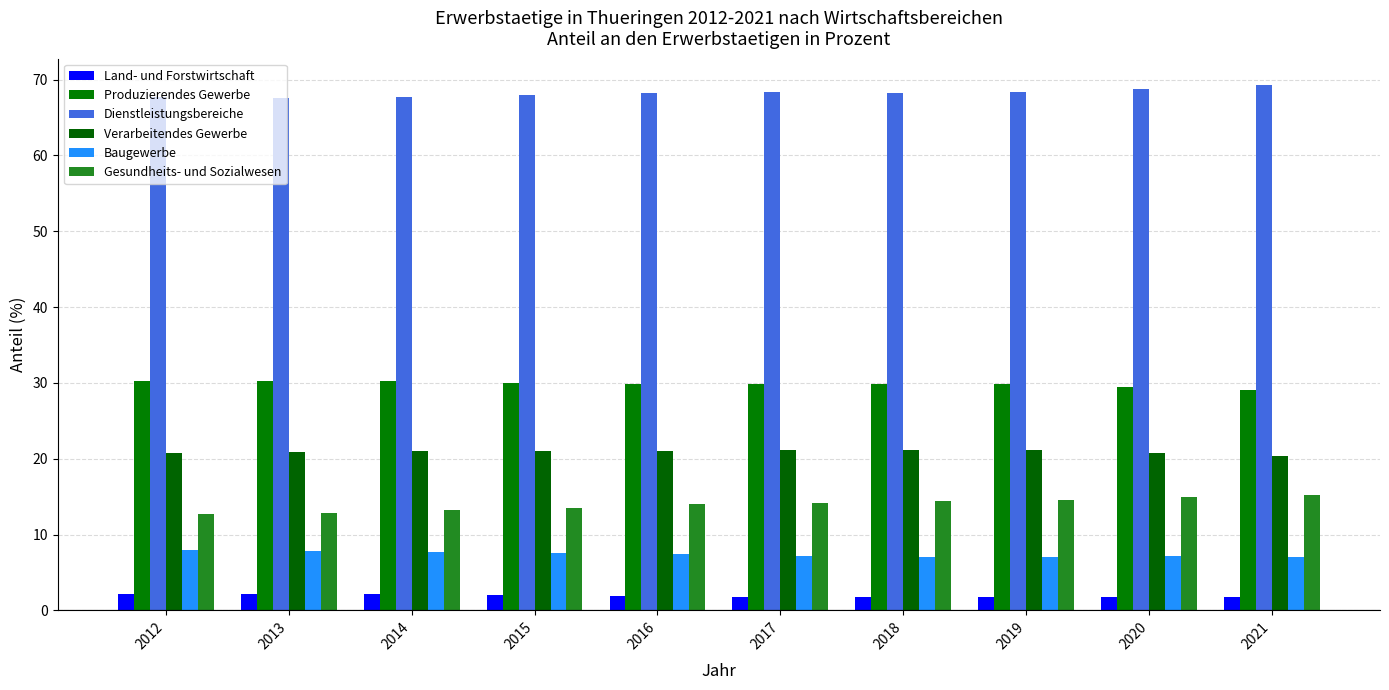

How many Baugewerbe values are between 7 and 8?

10